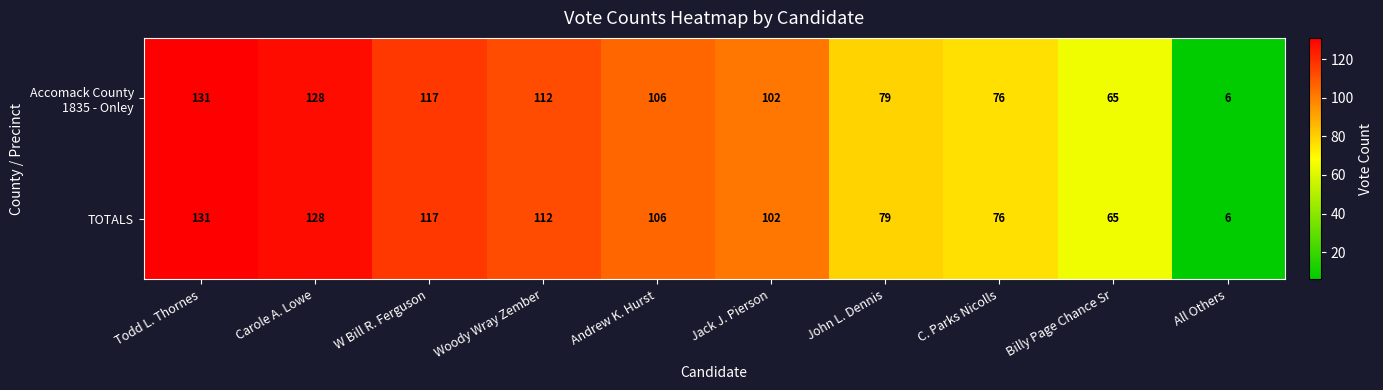

Is it true that TOTALS equals 65 at Billy Page Chance Sr?

True